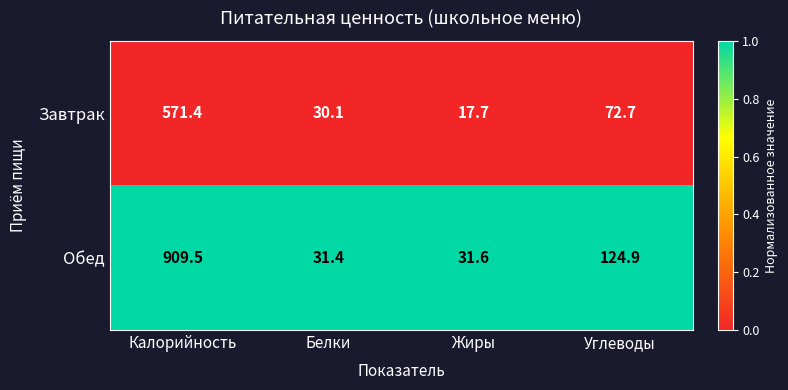

Is the value of Обед at Жиры greater than the value of Завтрак at Калорийность?

No